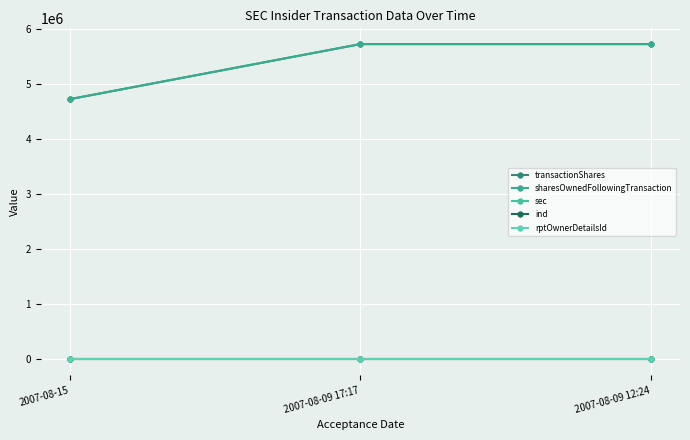

Is this an area chart (filled region under the line)?

No